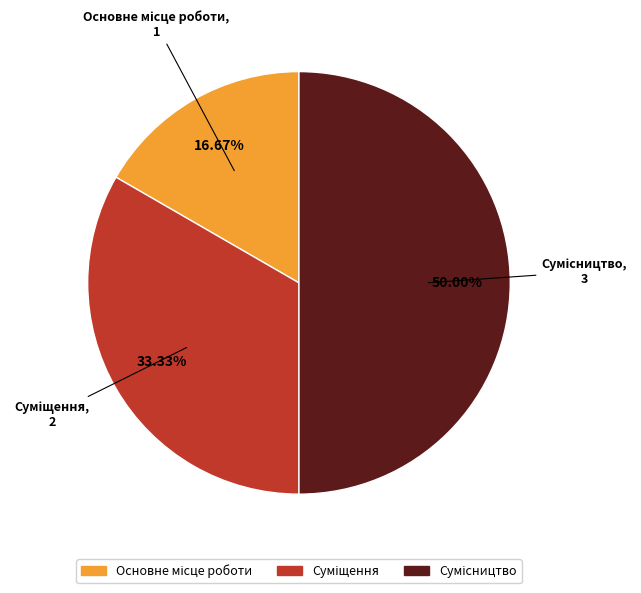

How many segments does this pie chart have?

3